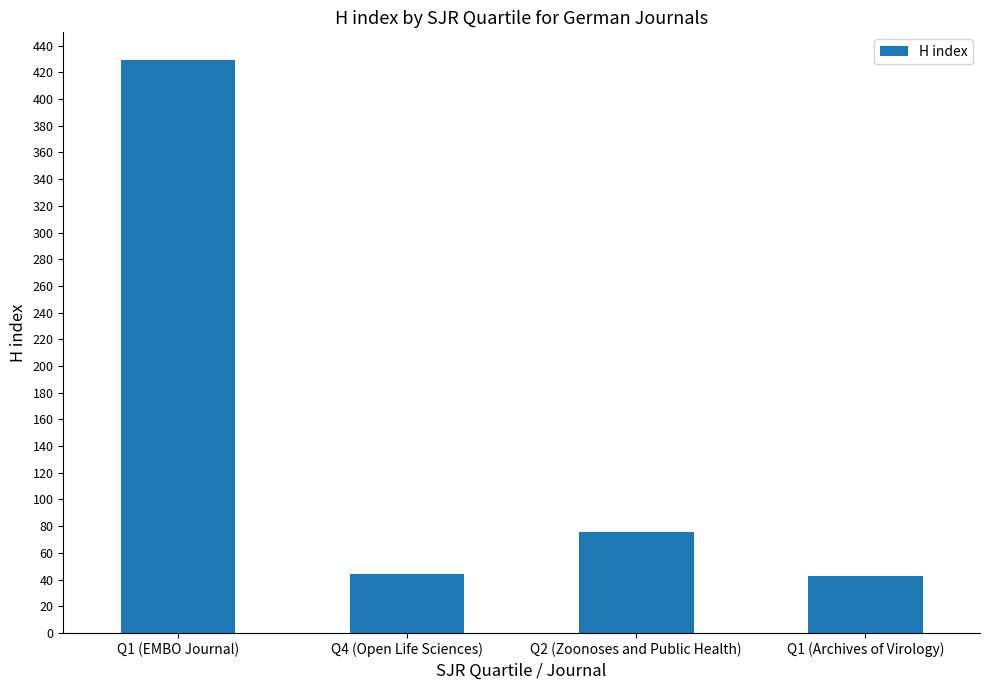

At which label is the value closest to 236?

Q2 (Zoonoses and Public Health)